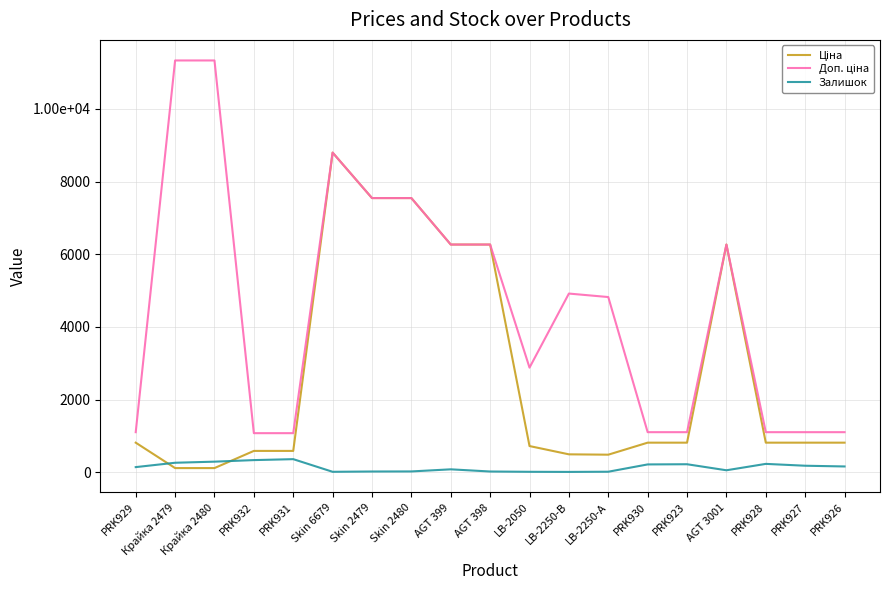

Where is the first local minimum for Доп. ціна?

LB-2050